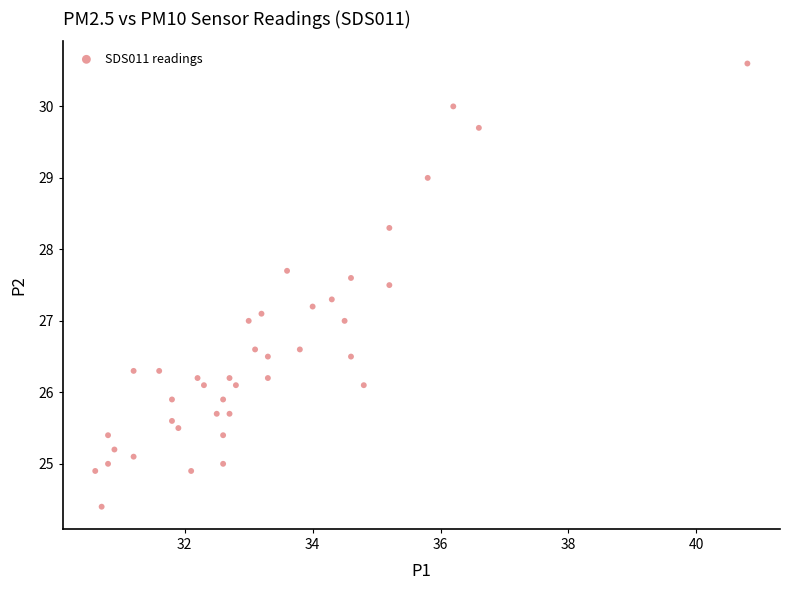

What is the range of X values (max minus min)?

10.2